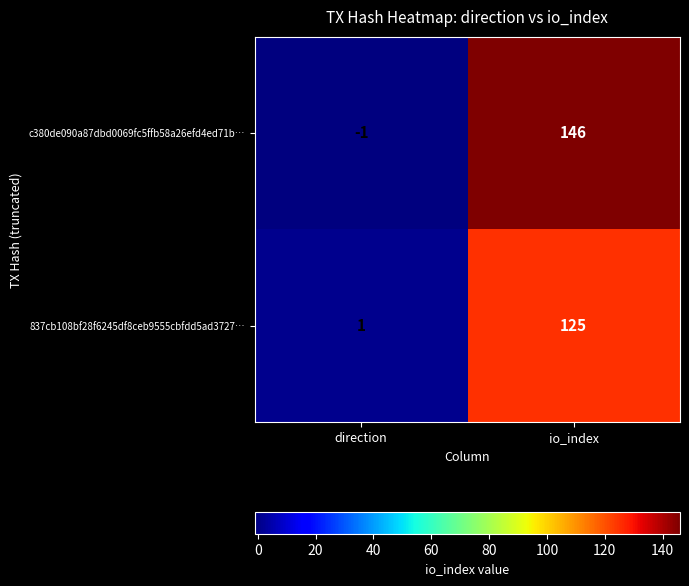

How many data points in c380de090a87dbd0069fc5ffb58a26efd4ed71b… are less than 146?

1